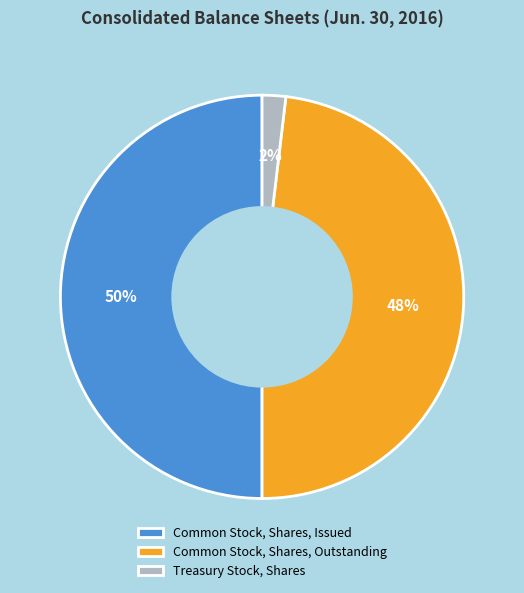

To the nearest percent, what portion does Treasury Stock, Shares represent?

2%